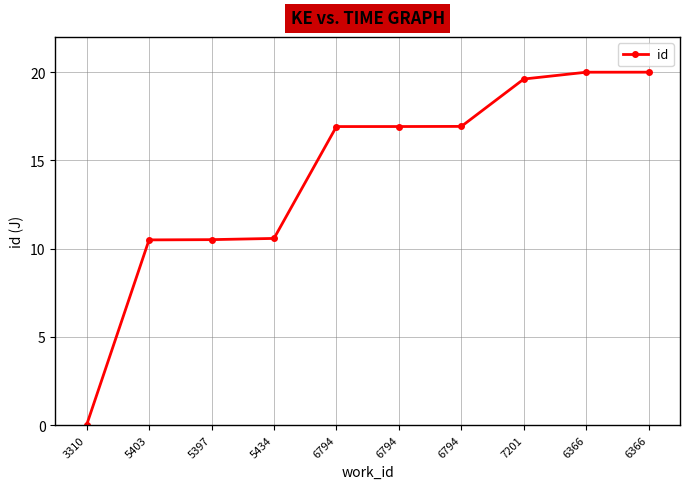

Does the chart have visible grid lines?

Yes